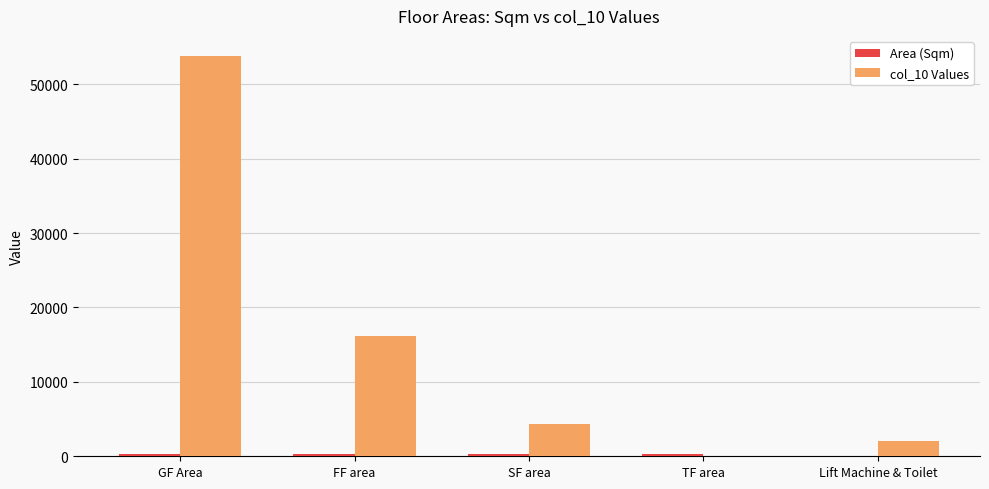

Which category has the highest value in the col_10 Values series?

GF Area